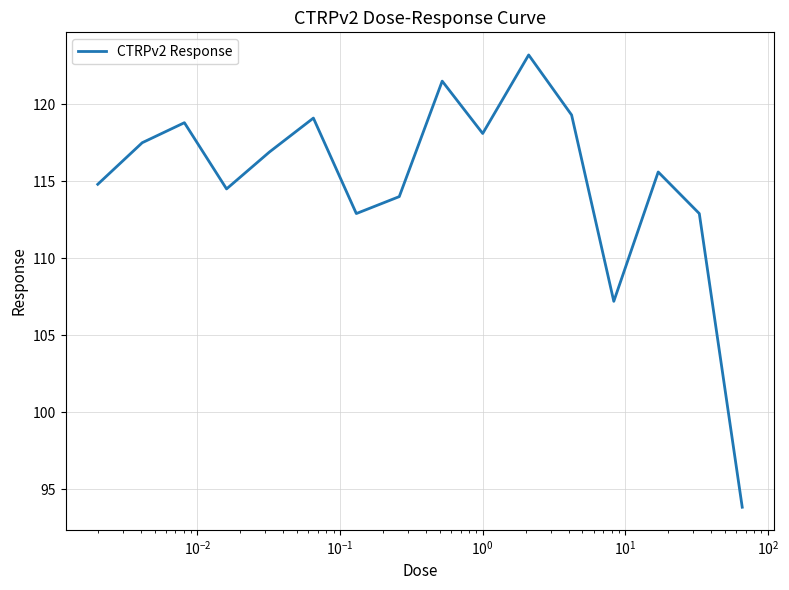

What is the minimum value shown in the chart?

93.8